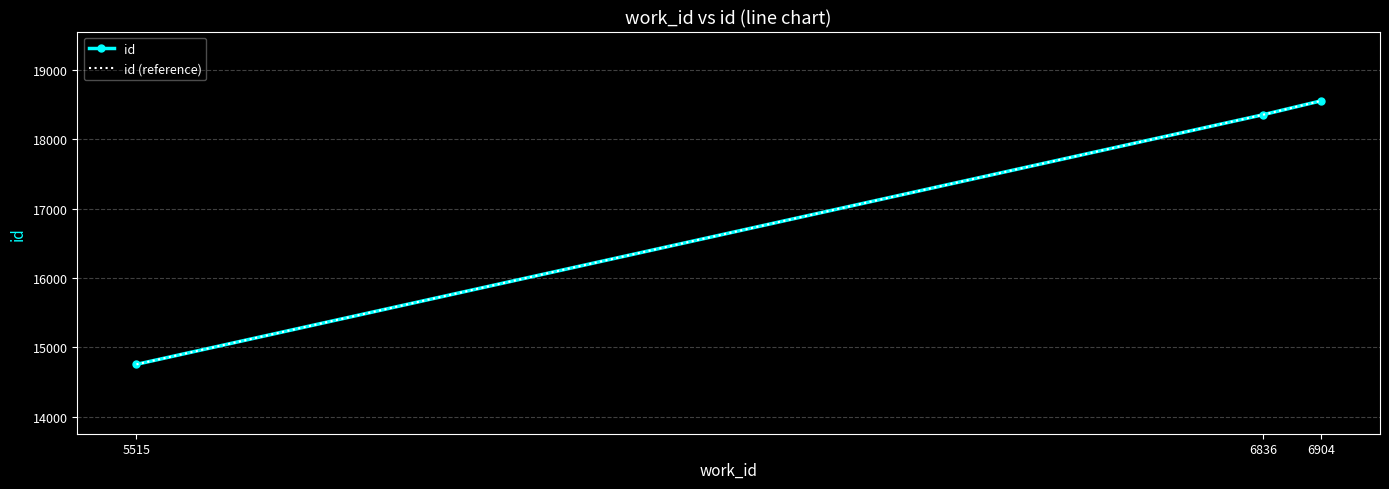

How many values in the id series are below 18353?

1